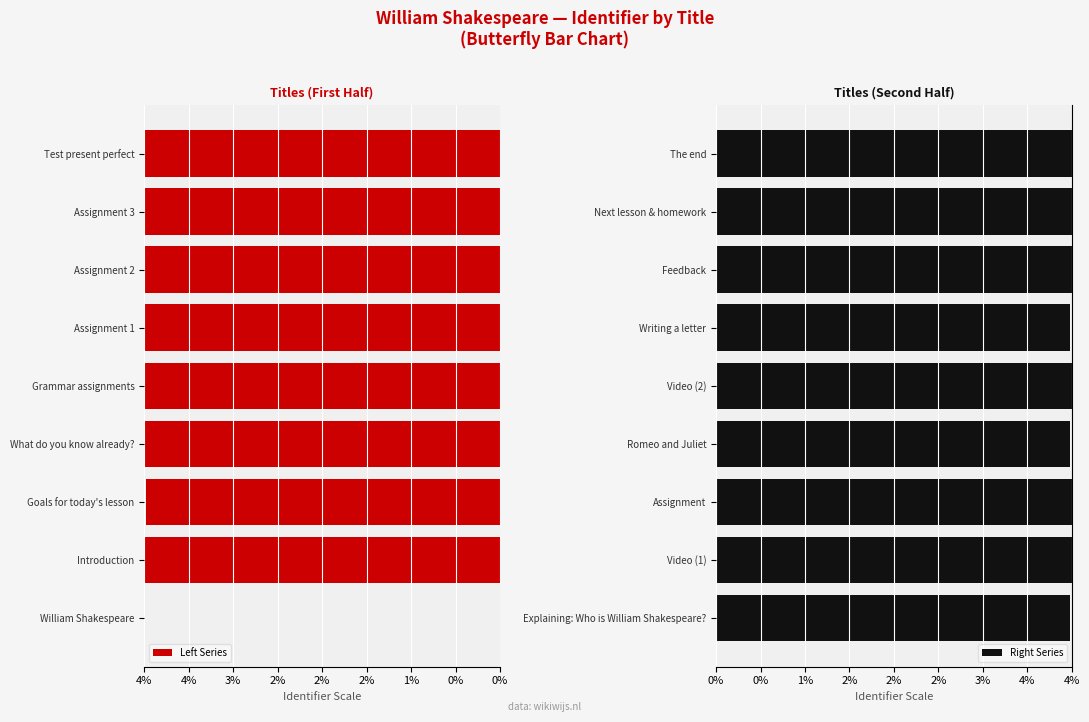

List the series in order of their overall mean, lowest first.

Left Series, Right Series